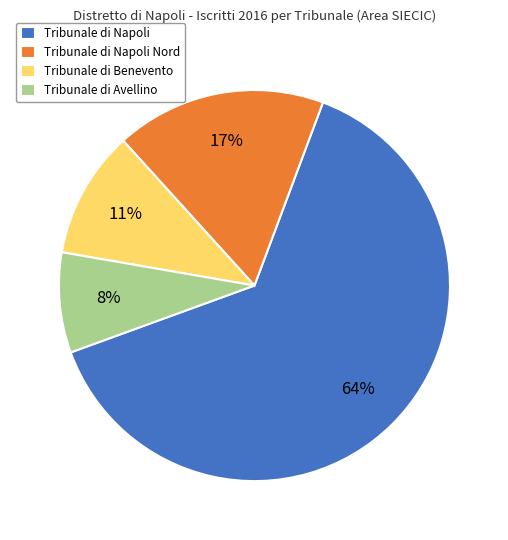

What percentage is the Tribunale di Avellino slice, to the nearest percent?

8%